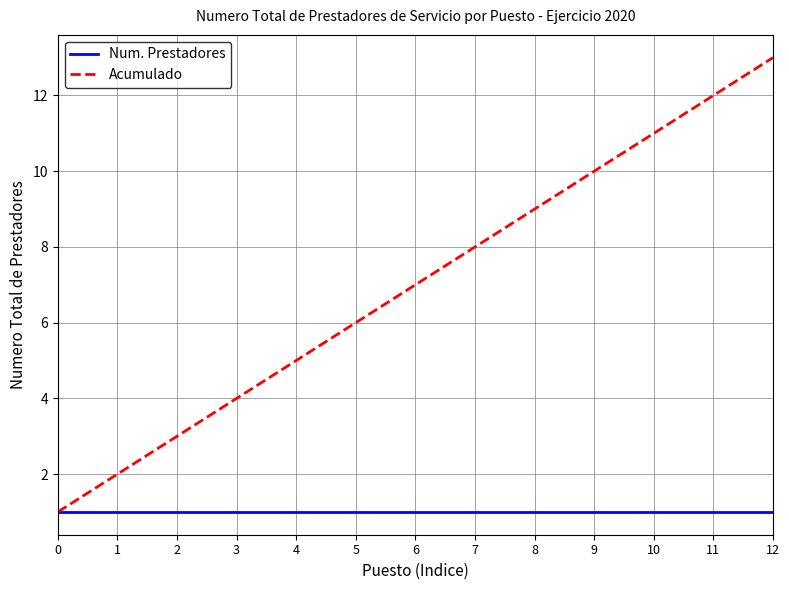

Is the value of Num. Prestadores at 4 greater than the value of Acumulado at 11?

No